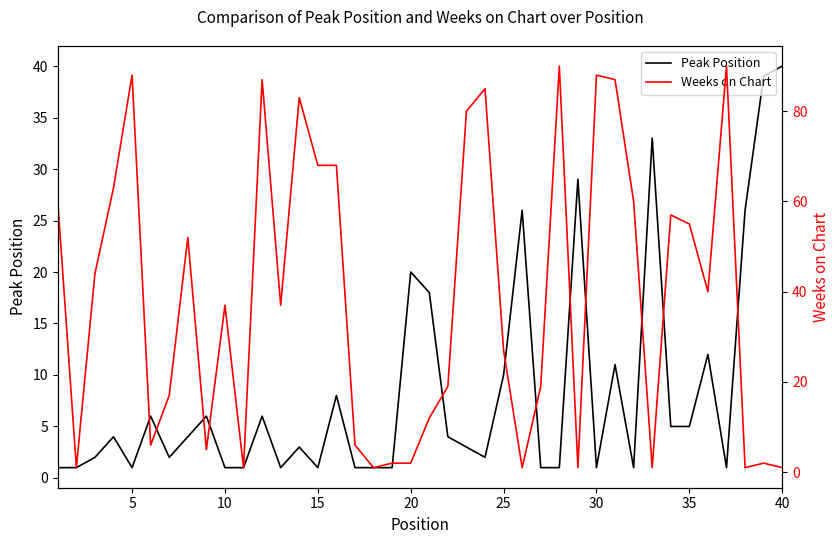

What is the highest value of the Peak Position series?

40